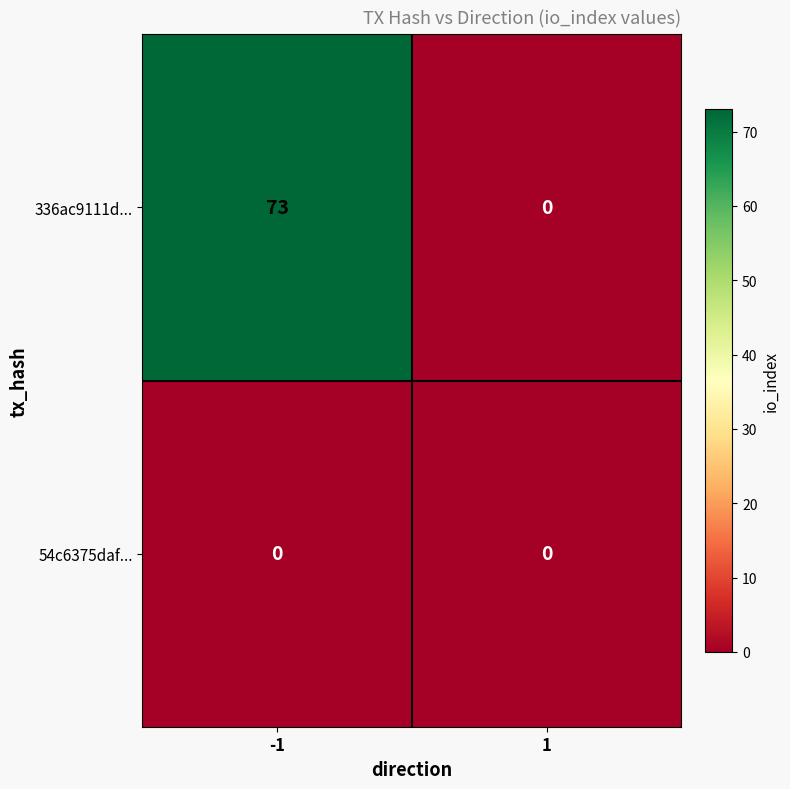

Which series changed the most between -1 and 1?

336ac9111d...